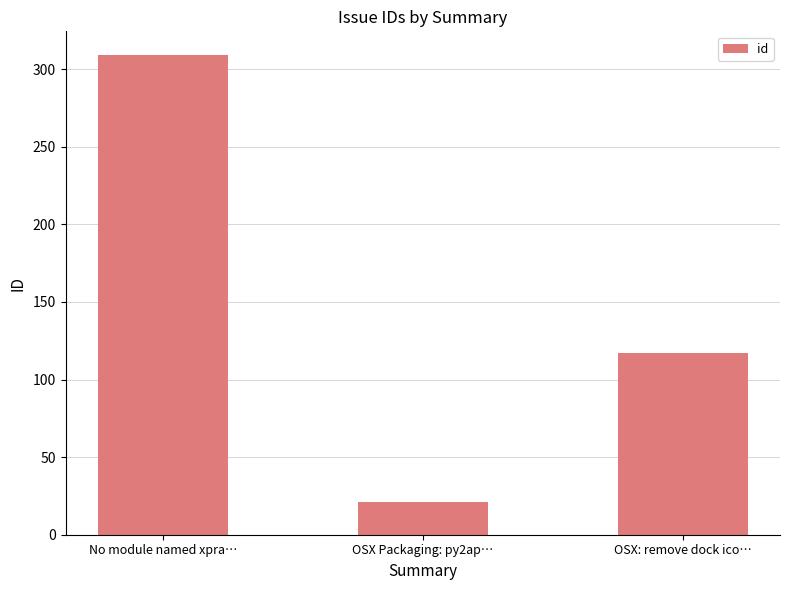

At which label does the data first exceed 117?

No module named xpra…